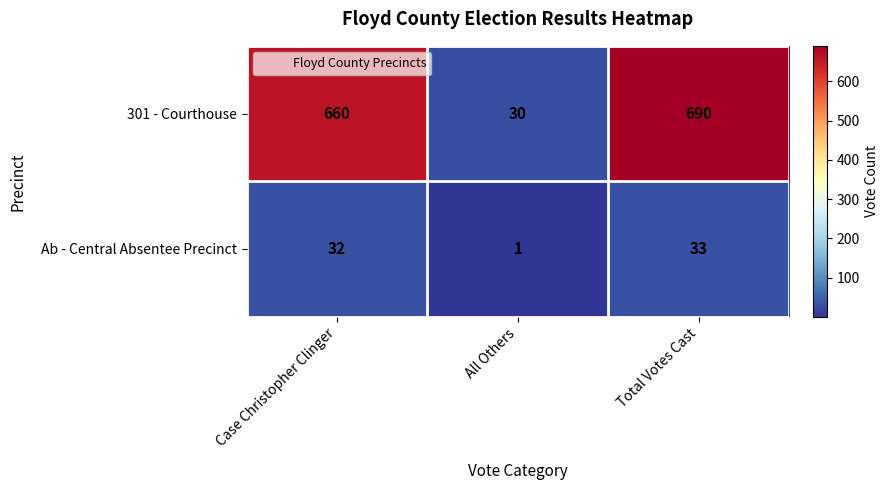

Which series has the widest spread of values?

301 - Courthouse